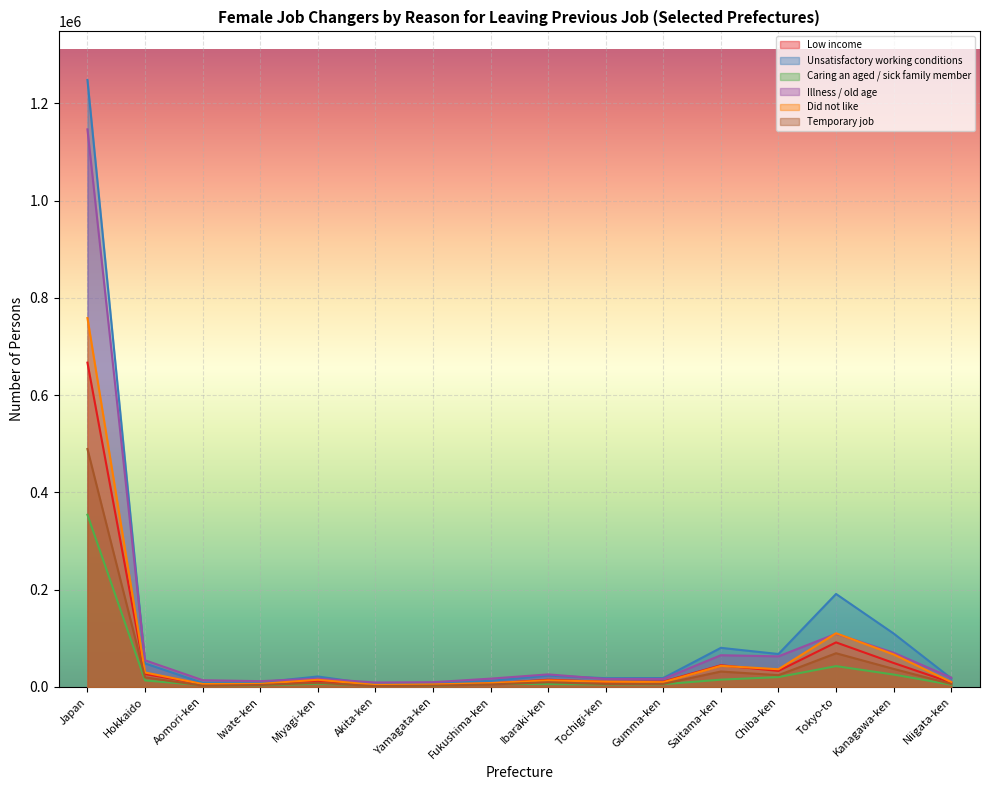

True or false: Unsatisfactory working conditions and Did not like intersect in this chart.

False